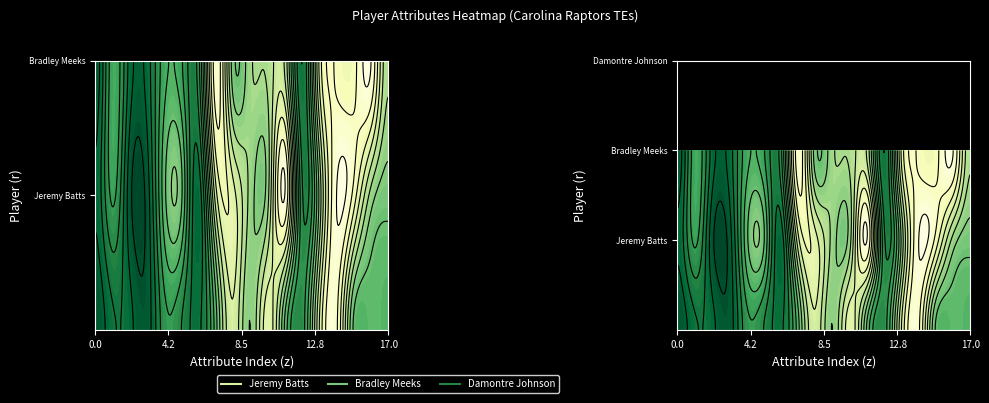

Which series changed the most between speed and break_tackles?

Damontre Johnson